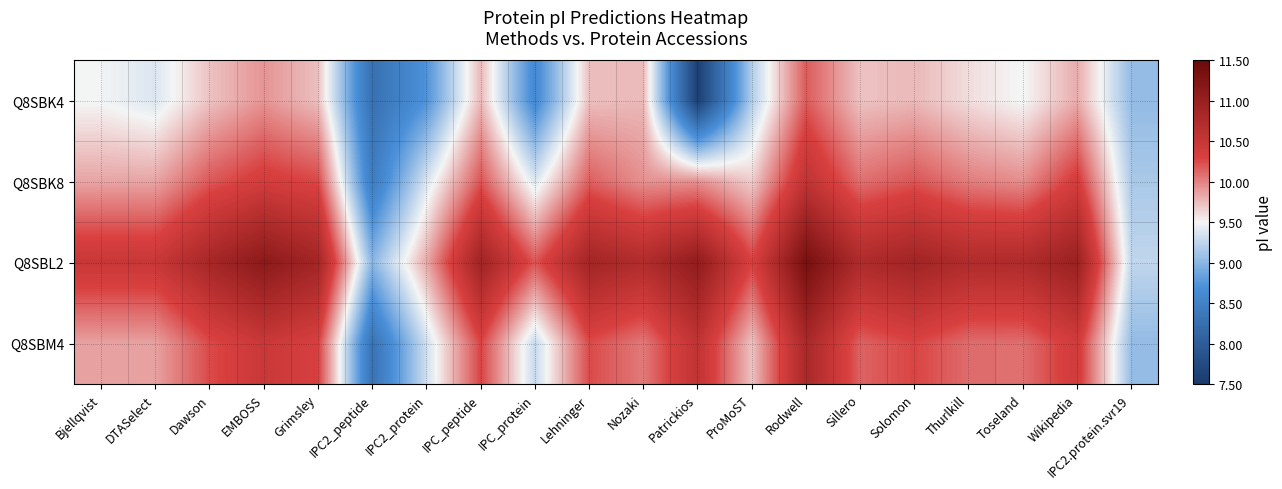

What is the greatest value displayed?

11.4